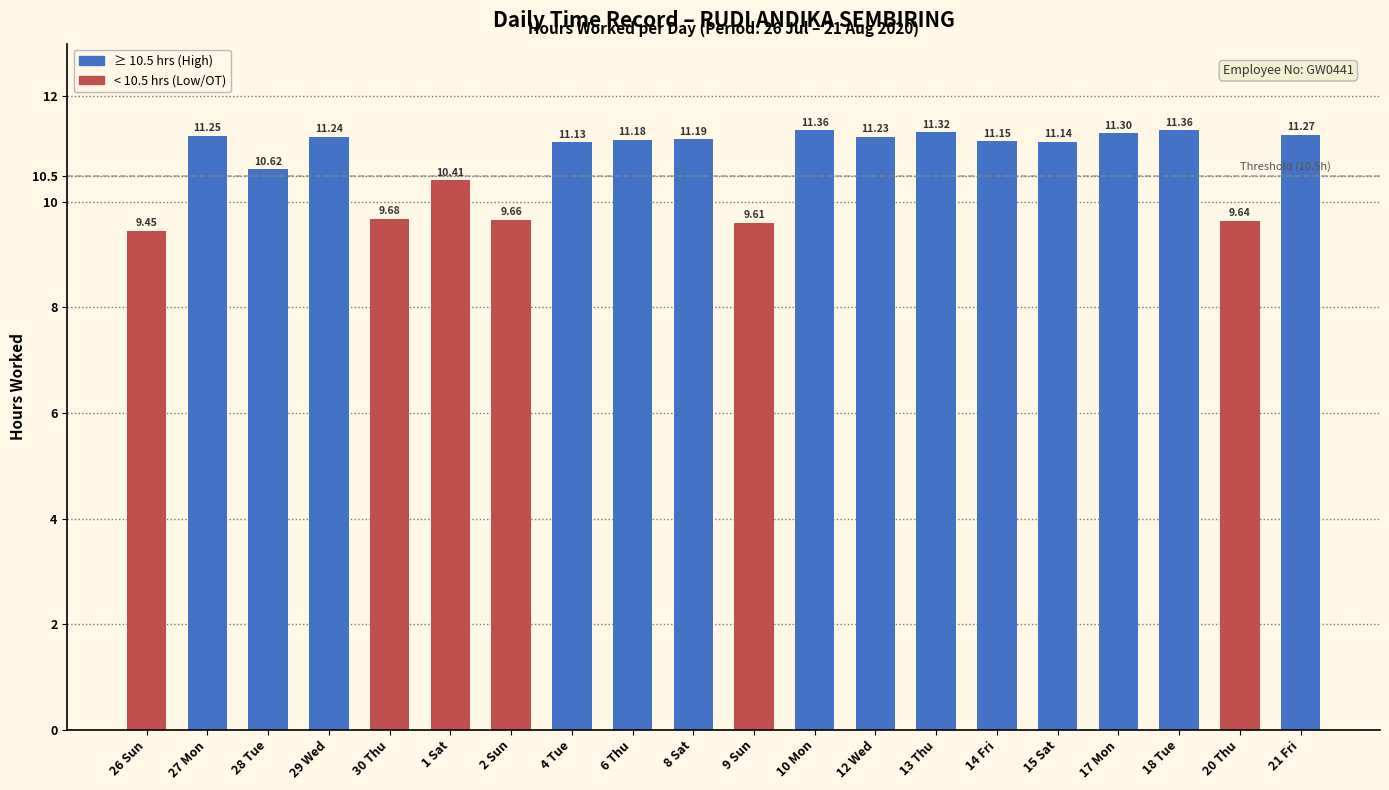

What is the ratio of the value at 29 Wed to the value at 26 Sun?

1.2